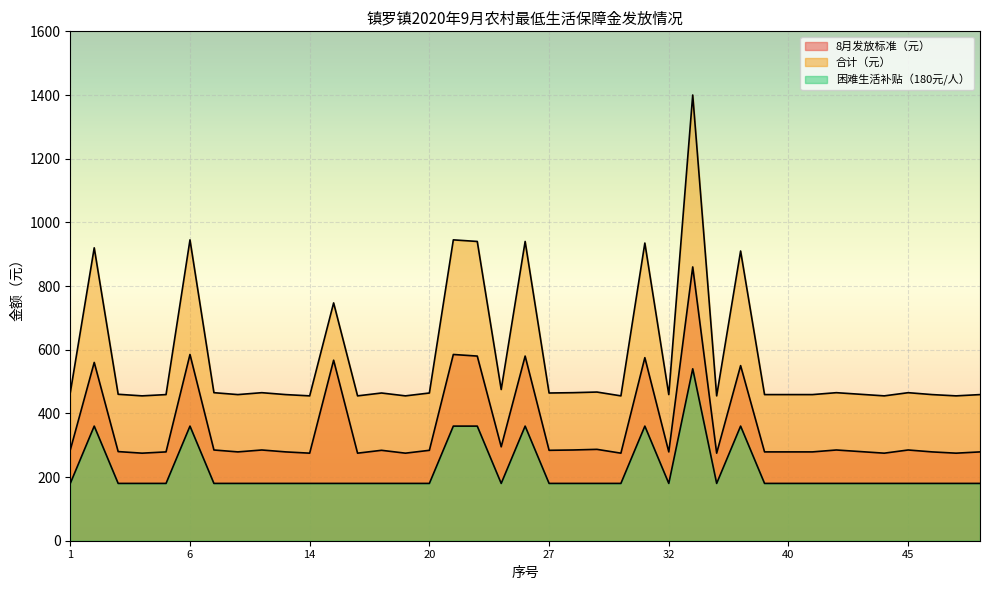

What is the minimum value shown in the chart?

180